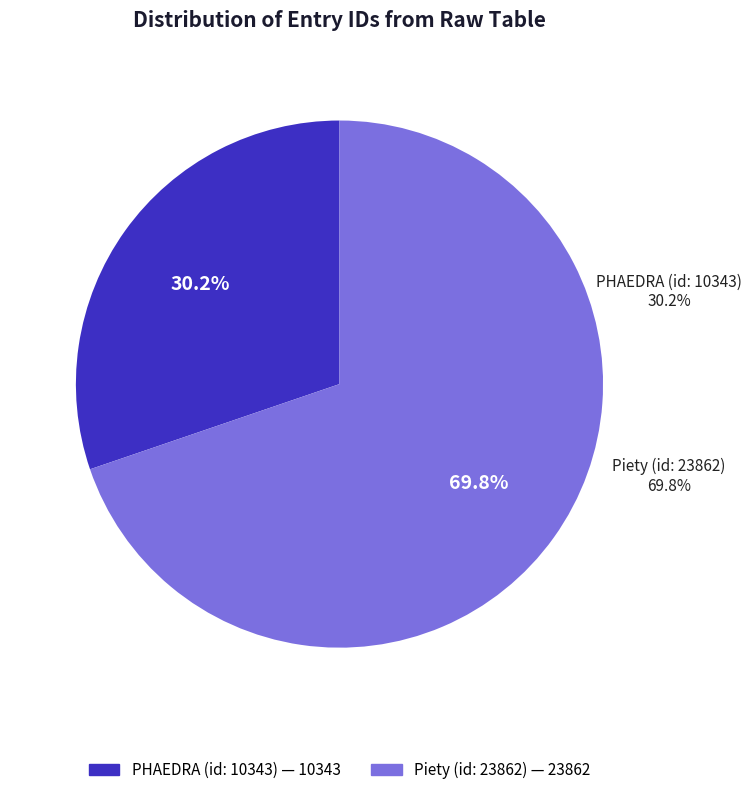

Is it true that PHAEDRA (id: 10343) is 20% of the pie?

False